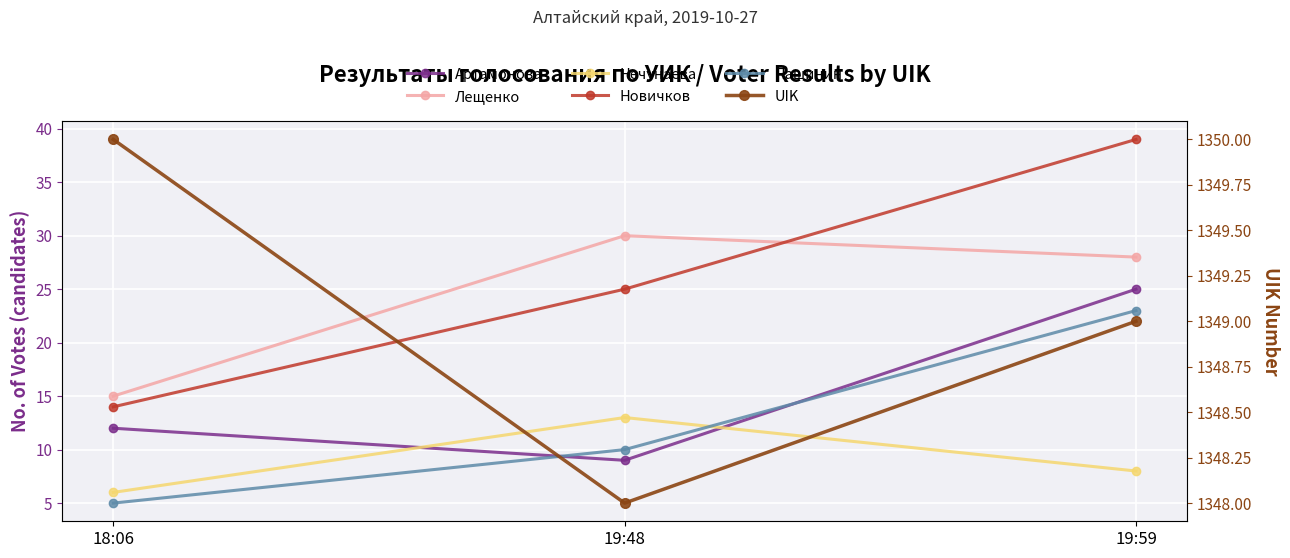

What is the total value across all series at 18:06?

1402